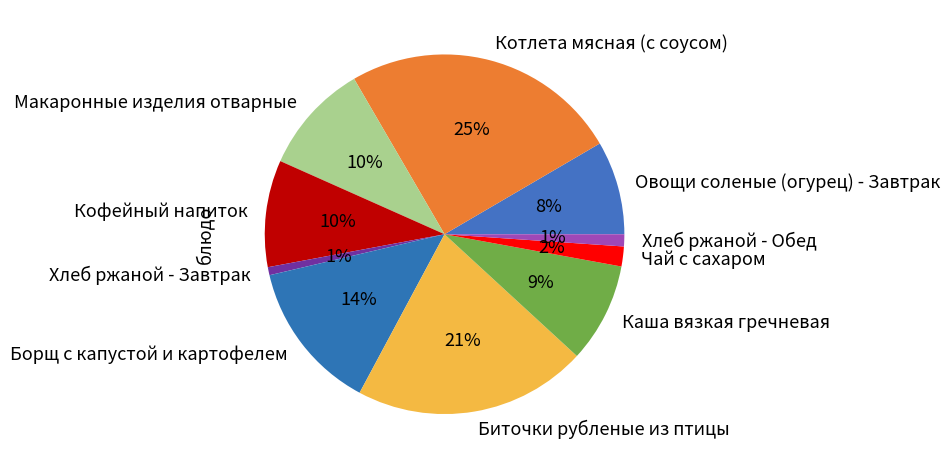

Do Борщ с капустой и картофелем and Макаронные изделия отварные together represent more than half of the pie?

No